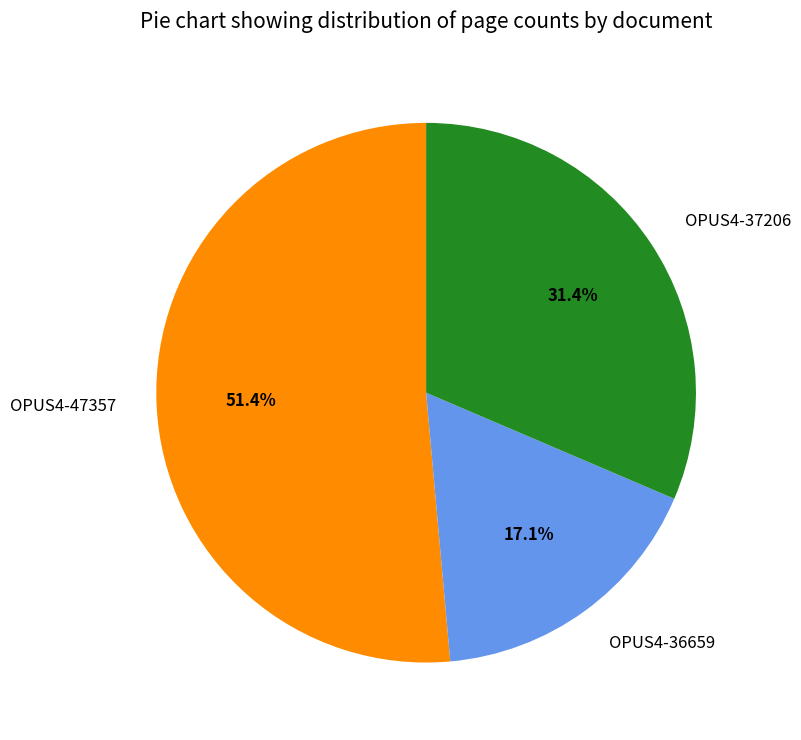

How many segments does this pie chart have?

3